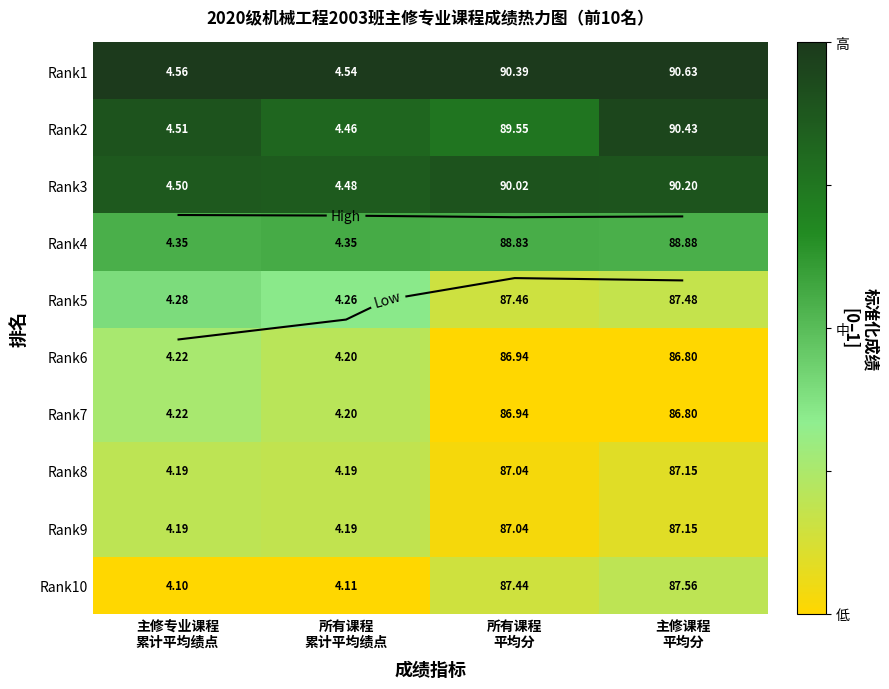

True or false: Rank10 has a value of -0.1 at 主修专业课程 累计平均绩点.

False